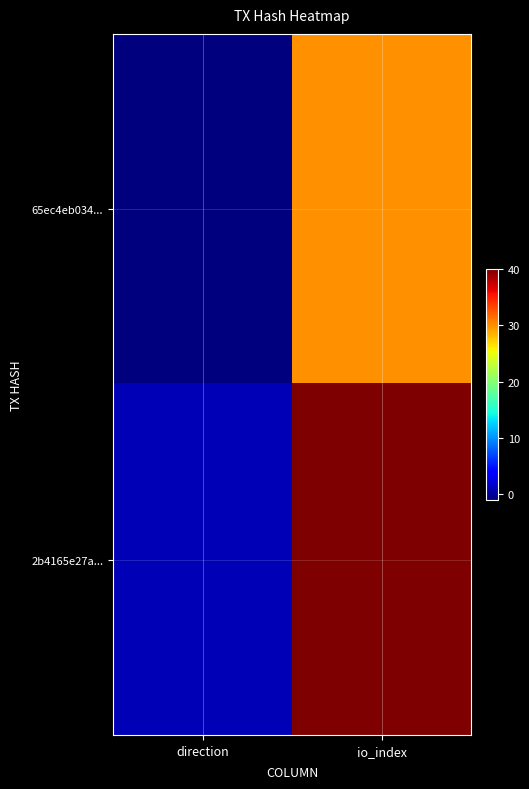

Reading left to right, list all the values displayed in this chart.

65ec4eb034...: direction=-1	io_index=30
2b4165e27a...: direction=1	io_index=40